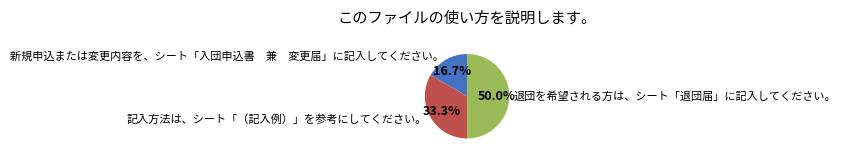

Approximately how many times larger is the value at 記入方法は、シート「（記入例）」を参考にしてください。 compared to 退団を希望される方は、シート「退団届」に記入してください。?

0.7